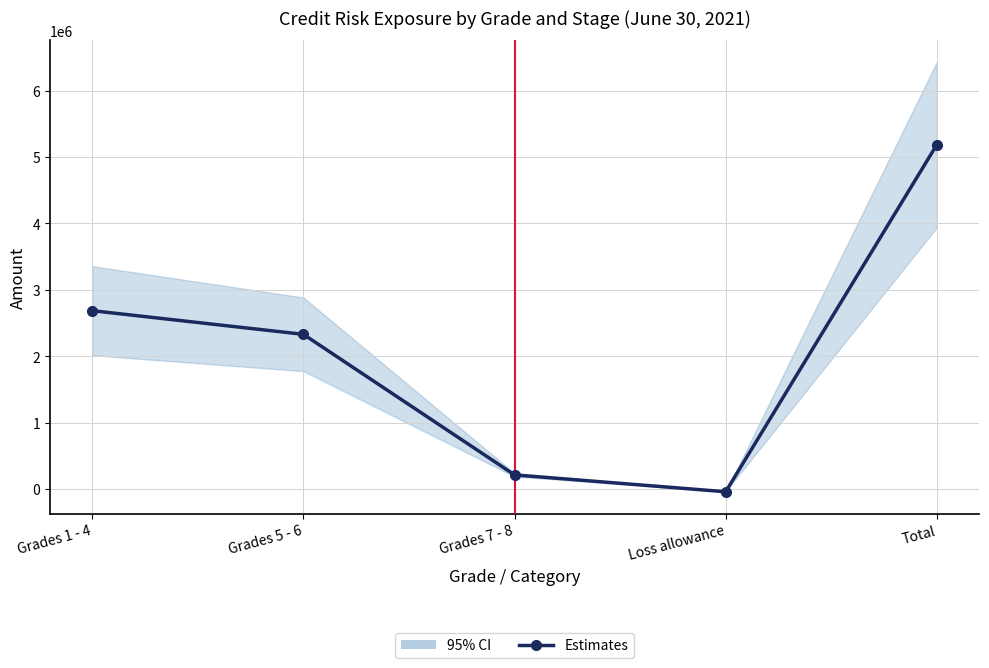

How many interior local valleys (lower than both neighbors) does the data have?

1